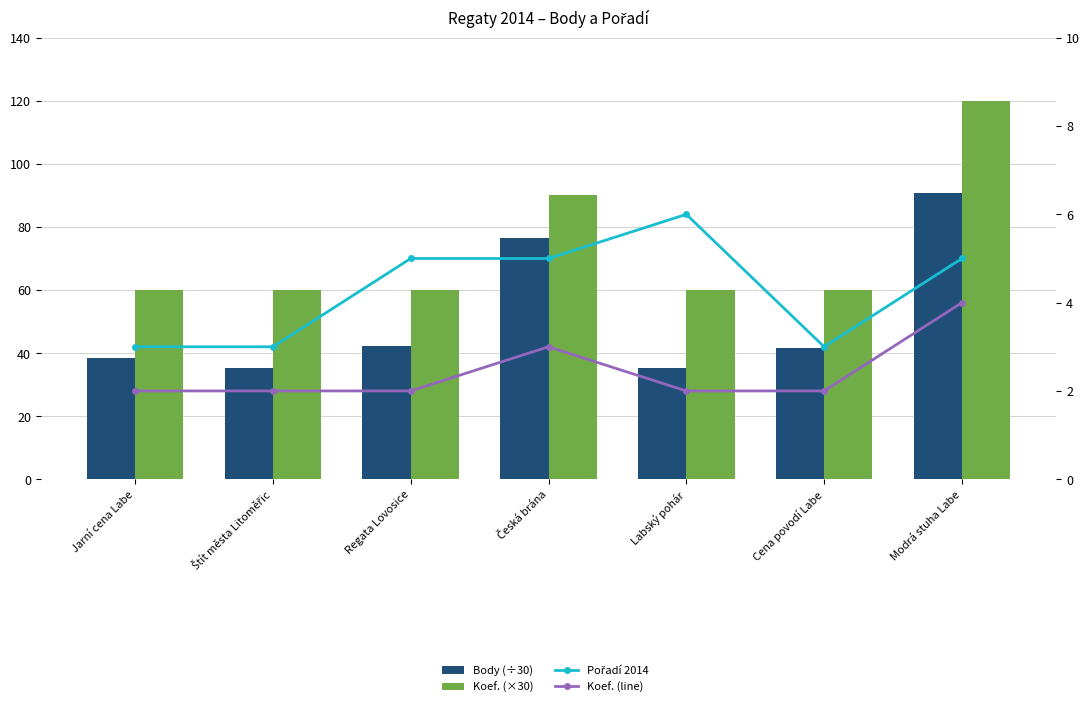

What is the difference between the highest and lowest values at Cena povodí Labe?

58.0